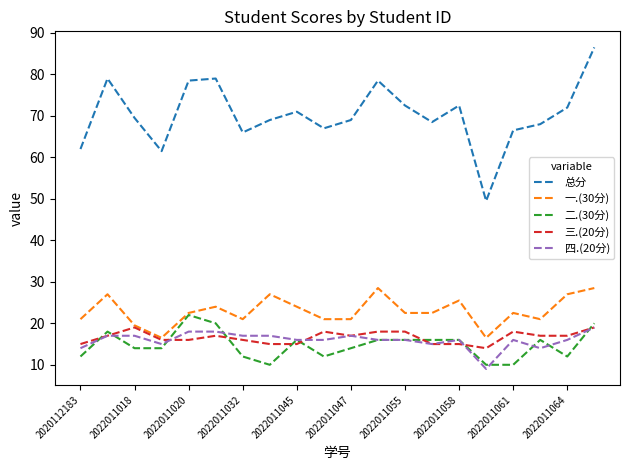

Which series has the largest total across all categories?

总分